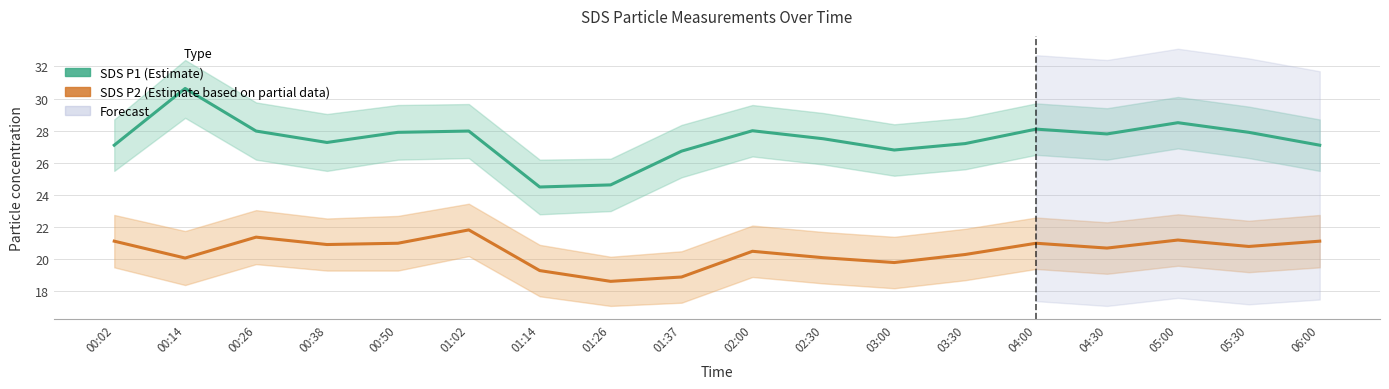

What is the label of the 4th point from the right?

04:30